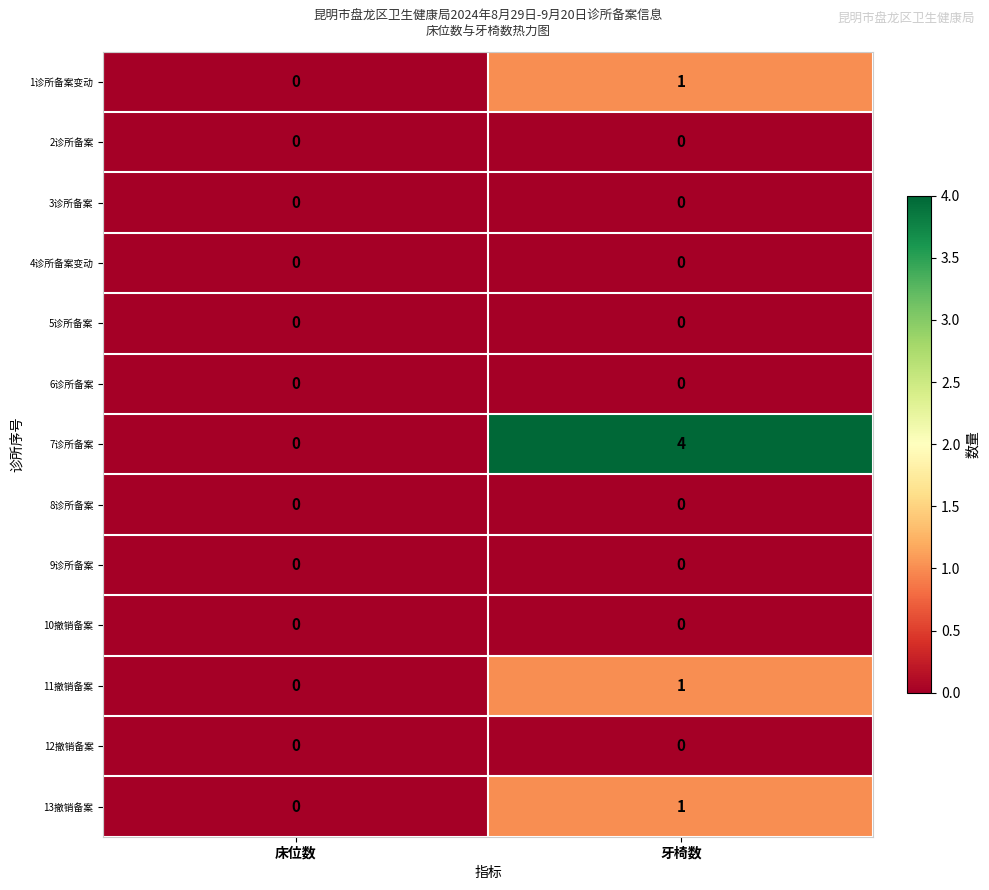

The value of 6诊所备案 at 牙椅数 is 0. True or false?

True